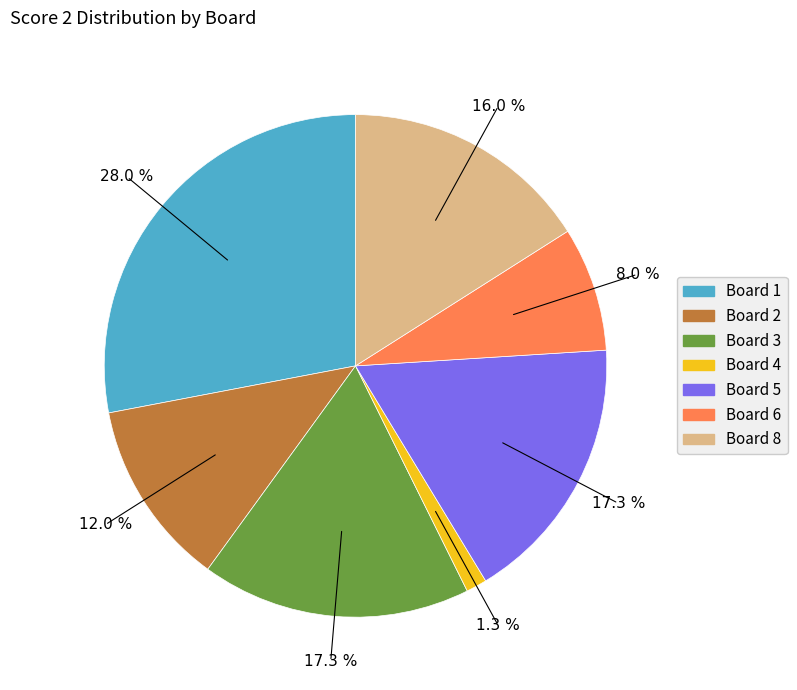

Is there a majority slice in this chart?

No